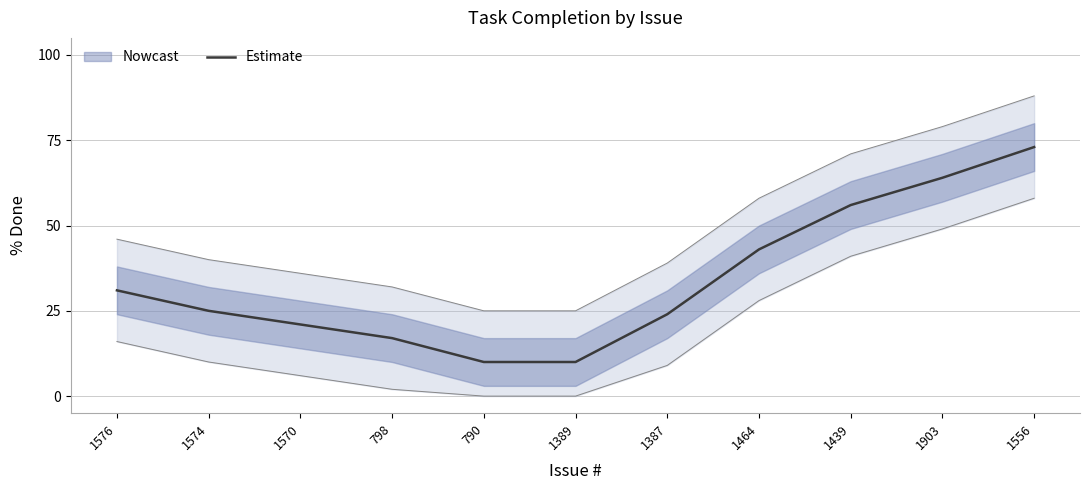

Reading left to right, transcribe all the data shown in this chart.

1576=31	1574=25	1570=21	798=17	790=10	1389=10	1387=24	1464=43	1439=56	1903=64	1556=73